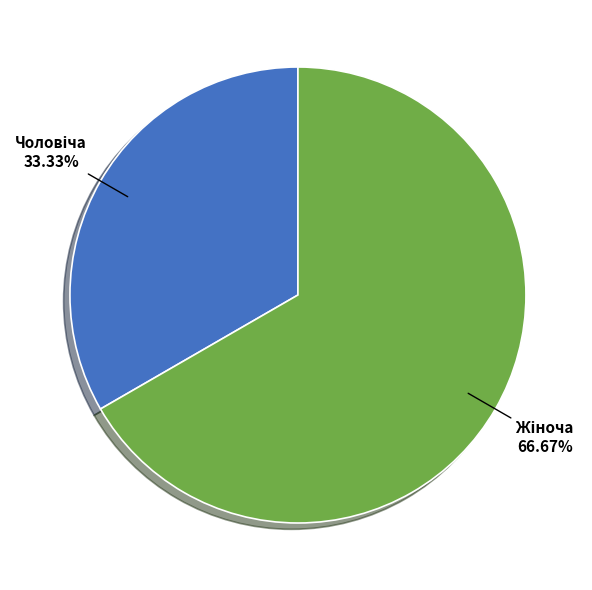

Is there any slice that represents more than half of the pie?

Yes